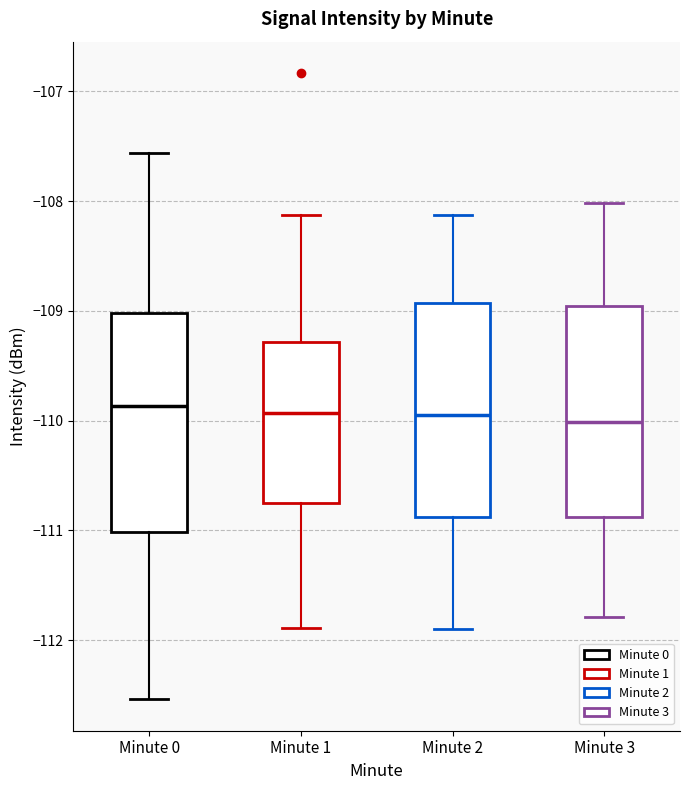

Reading left to right, transcribe this box plot: for each box, give where its median line is, the range the box spans, and where its two whiskers end, as read against the y-axis. The values are not printed on the chart, so give them approximately, as read against the axis.

Minute 0: median -109.9, box -111.0 to -109.0, whiskers -112.5 to -107.6
Minute 1: median -109.9, box -110.8 to -109.3, whiskers -111.9 to -108.1
Minute 2: median -110.0, box -110.9 to -108.9, whiskers -111.9 to -108.1
Minute 3: median -110.0, box -110.9 to -109.0, whiskers -111.8 to -108.0